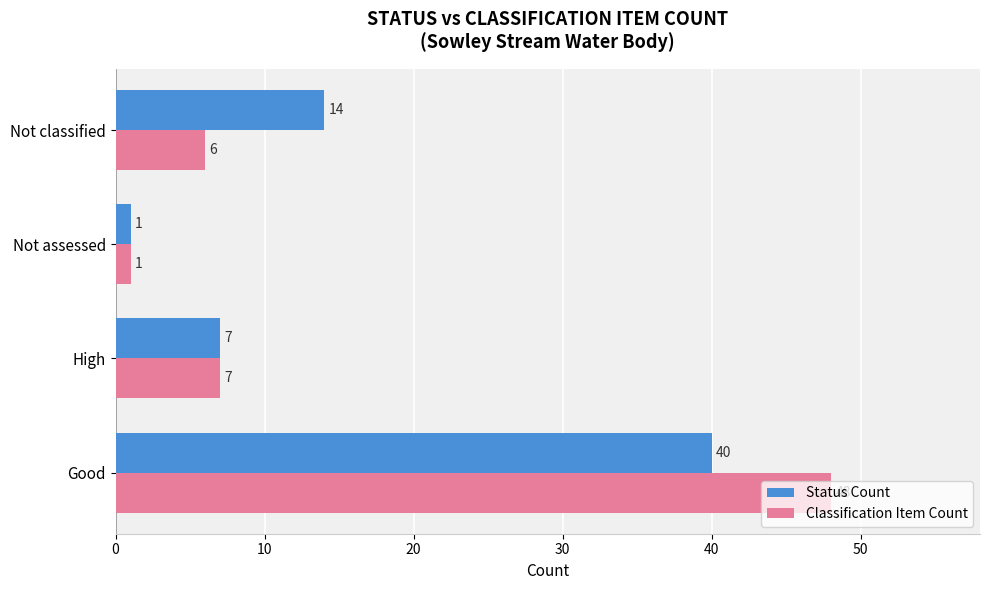

Count the number of categories in the chart.

4